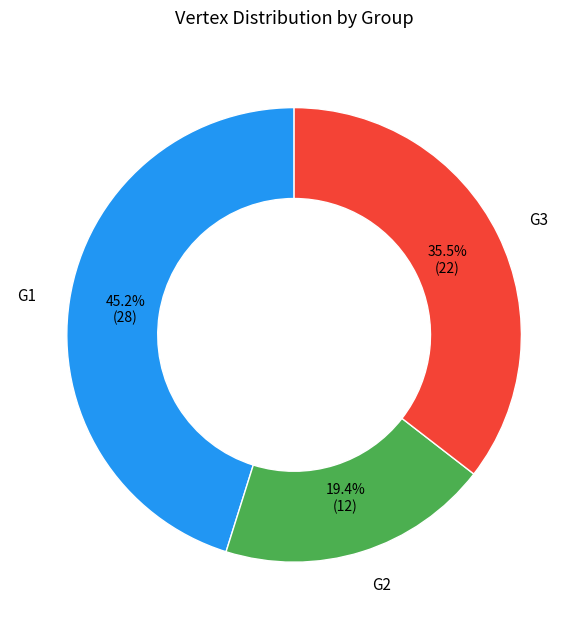

What is the largest slice in the pie chart?

G1